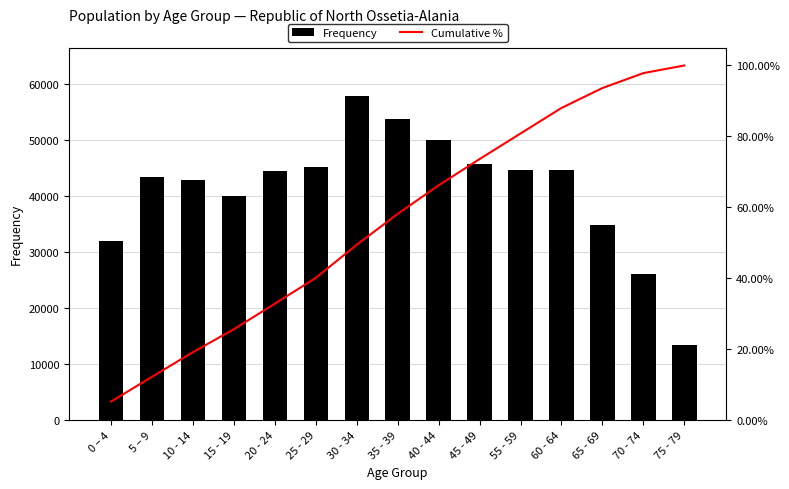

True or false: Cumulative % has a value of 32.8 at 20 - 24.

True